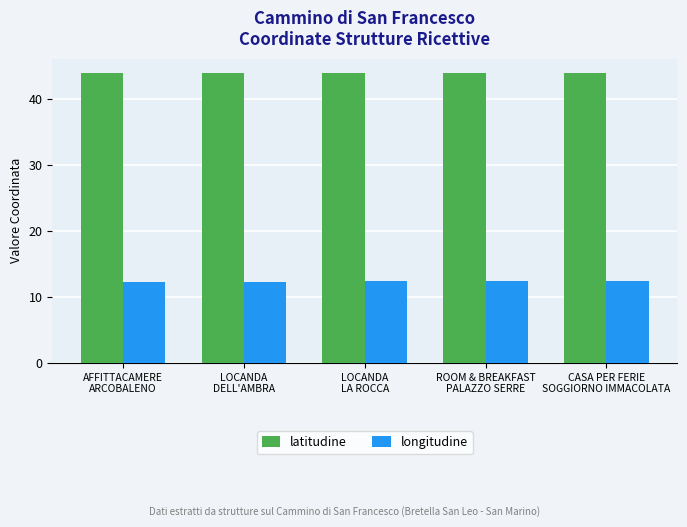

What are all the series names shown in the legend?

latitudine, longitudine